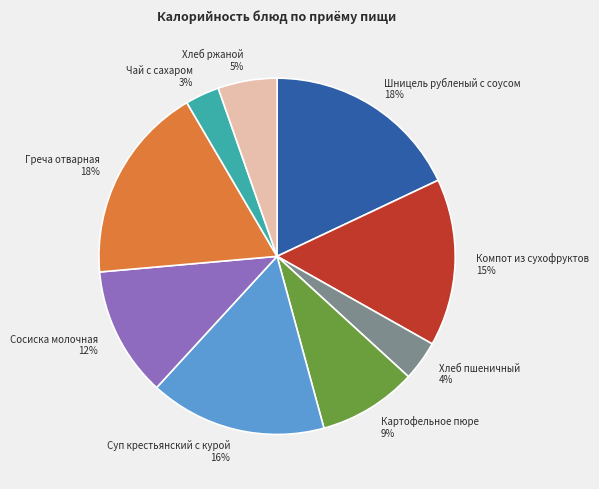

Count the number of slices in the pie.

9